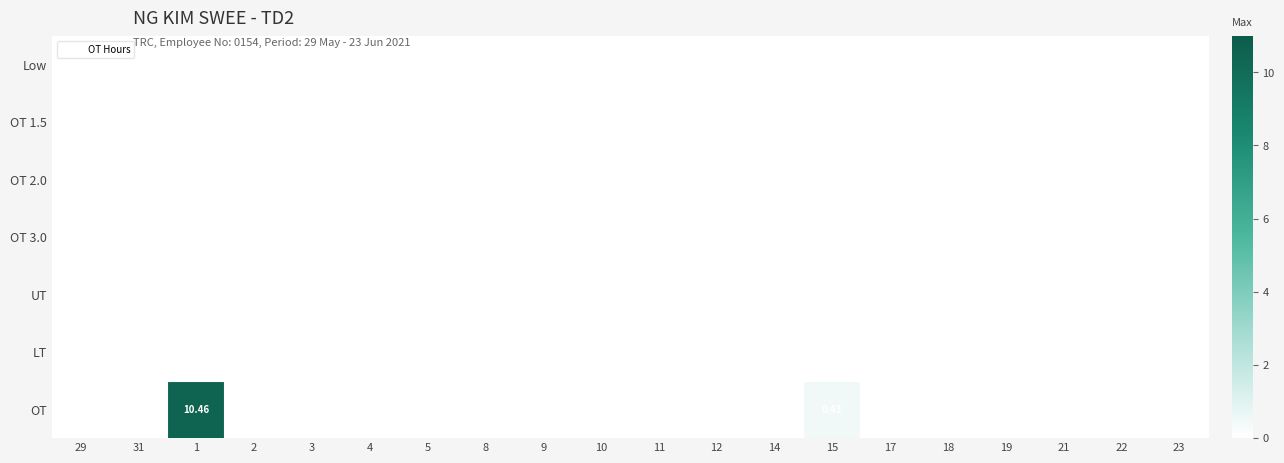

Is it true that OT 3.0 equals 0.0 at 11?

True